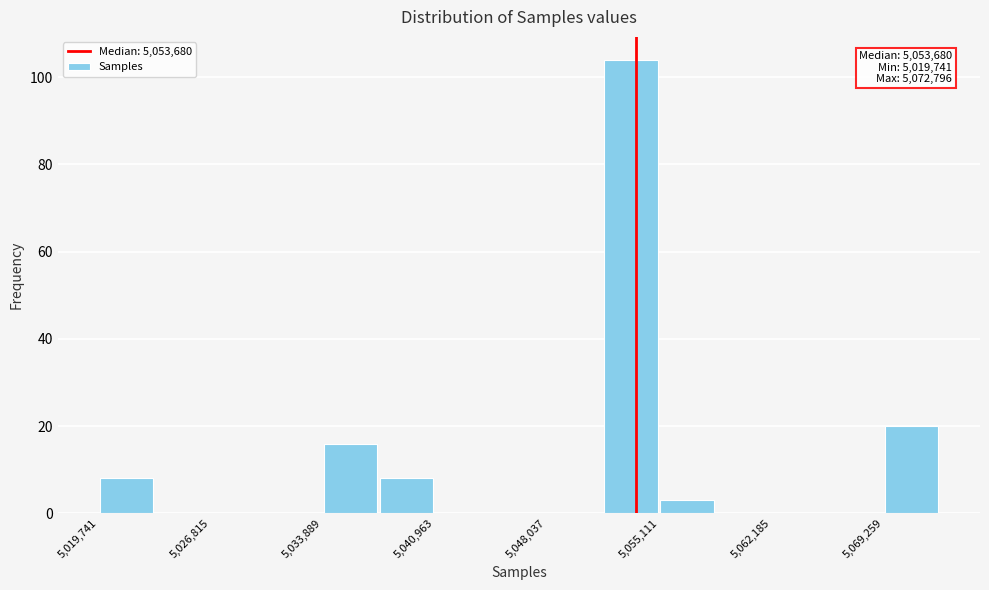

Around what value on the x-axis is the tallest bar? Give the approximate position of its centre, as read against the axis.

5053000